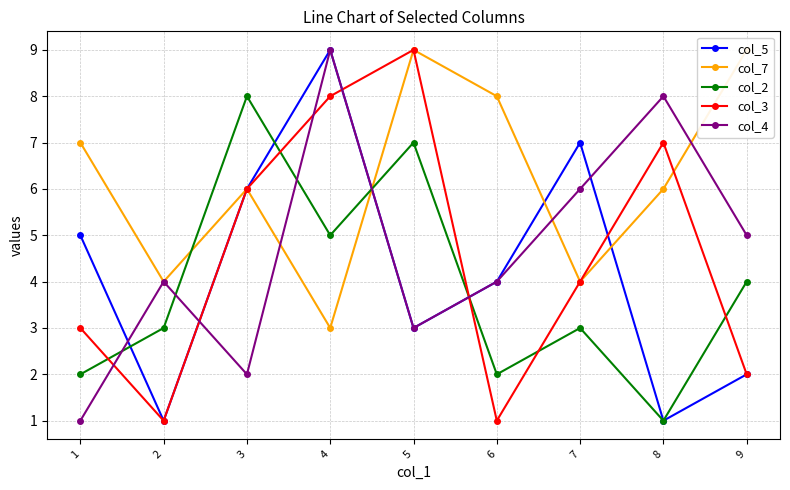

Reading left to right, what are all the values shown in this chart?

col_5: 1=5	2=1	3=6	4=9	5=3	6=4	7=7	8=1	9=2
col_7: 1=7	2=4	3=6	4=3	5=9	6=8	7=4	8=6	9=9
col_2: 1=2	2=3	3=8	4=5	5=7	6=2	7=3	8=1	9=4
col_3: 1=3	2=1	3=6	4=8	5=9	6=1	7=4	8=7	9=2
col_4: 1=1	2=4	3=2	4=9	5=3	6=4	7=6	8=8	9=5